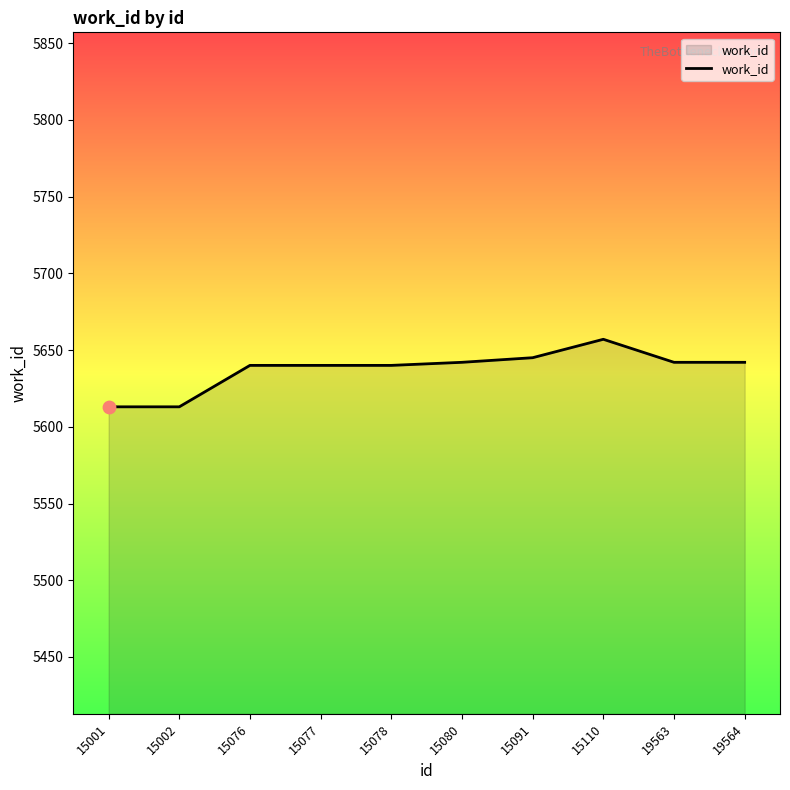

What is the ratio of the value at 15078 to the value at 15002?

1.0